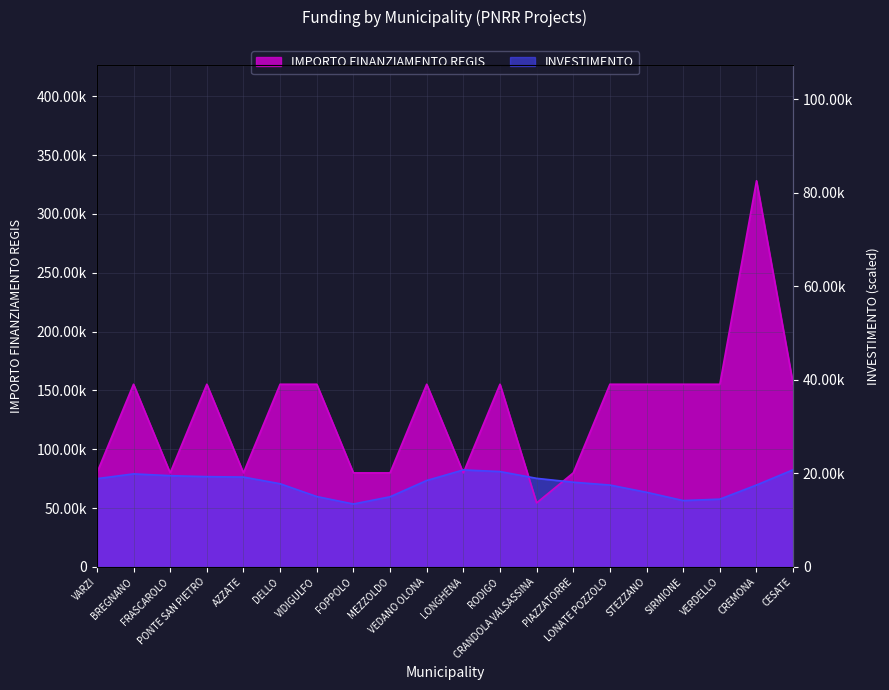

At which label does the data first exceed 155234?

CREMONA